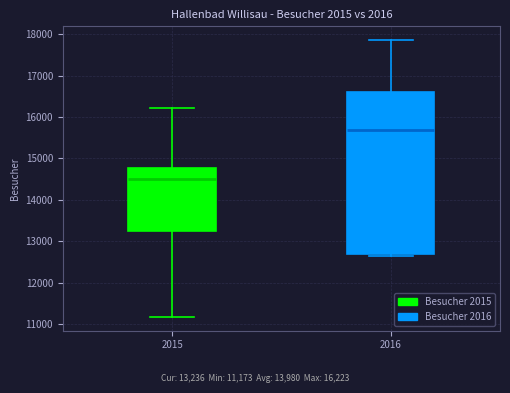

Reading left to right, read every box against the y-axis: the position of its median line, the range the box covers, and the ends of its whiskers. The values are not printed on the chart, so give them approximately, as read against the axis.

2015: median 14500, box 13200 to 14800, whiskers 11200 to 16200
2016: median 15700, box 12700 to 16600, whiskers 12600 to 17900